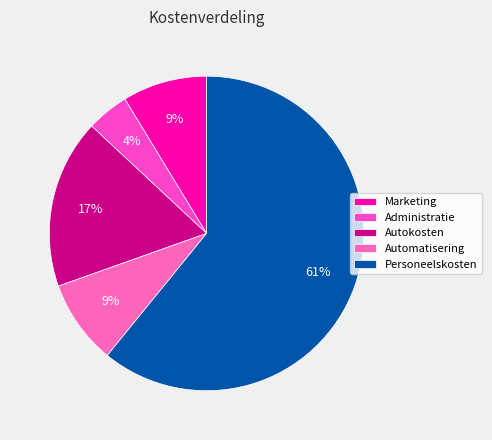

Between Autokosten and Marketing, which is larger?

Autokosten